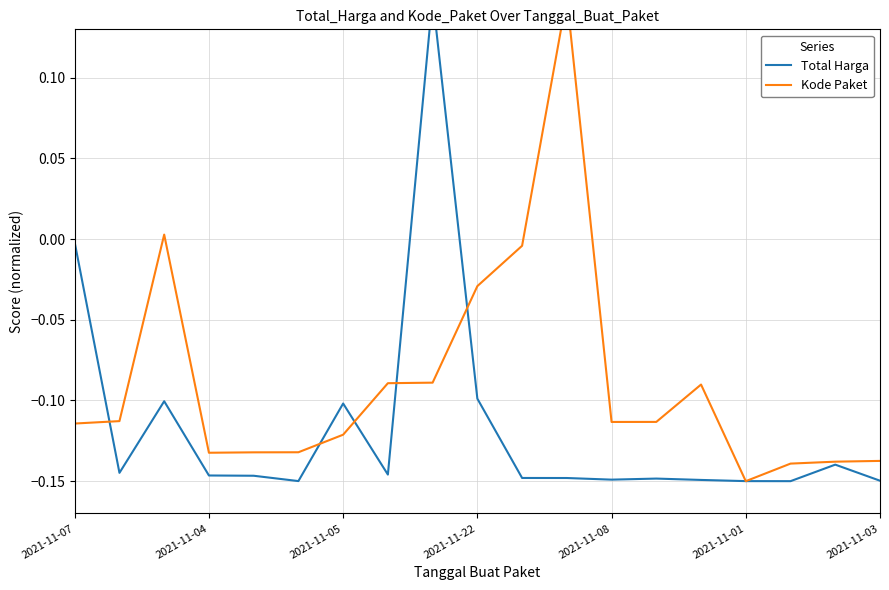

Reading left to right, what are all the values shown in this chart?

Total Harga: -0.0	-0.1	-0.1	-0.1	-0.1	-0.1	-0.1	-0.1	0.1	-0.1	-0.1	-0.1	-0.1	-0.1	-0.1	-0.1	-0.1	-0.1	-0.1
Kode Paket: -0.1	-0.1	0.0	-0.1	-0.1	-0.1	-0.1	-0.1	-0.1	-0.0	-0.0	0.1	-0.1	-0.1	-0.1	-0.1	-0.1	-0.1	-0.1